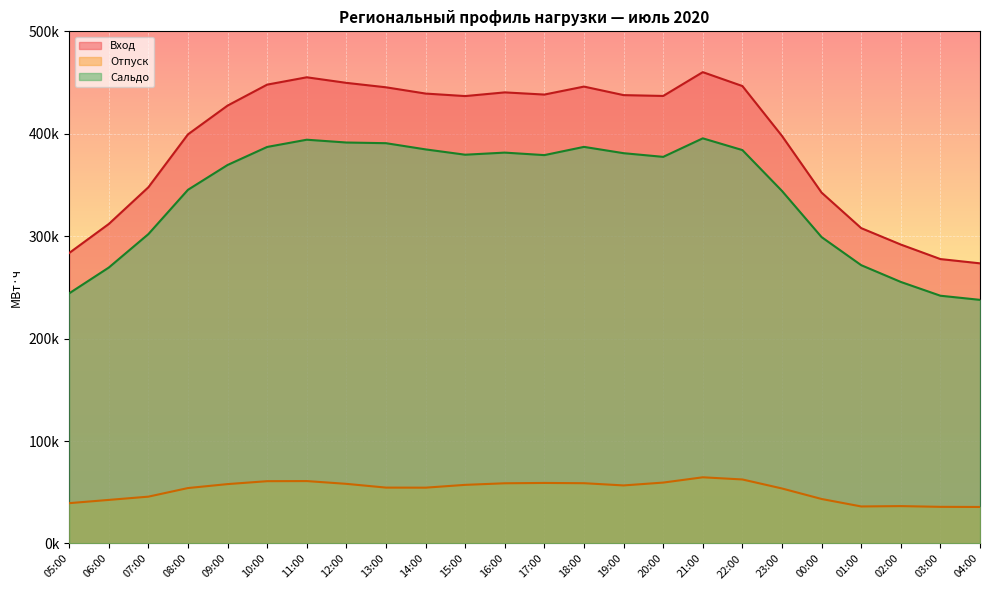

What is the label of the 18th point from the left?

22:00